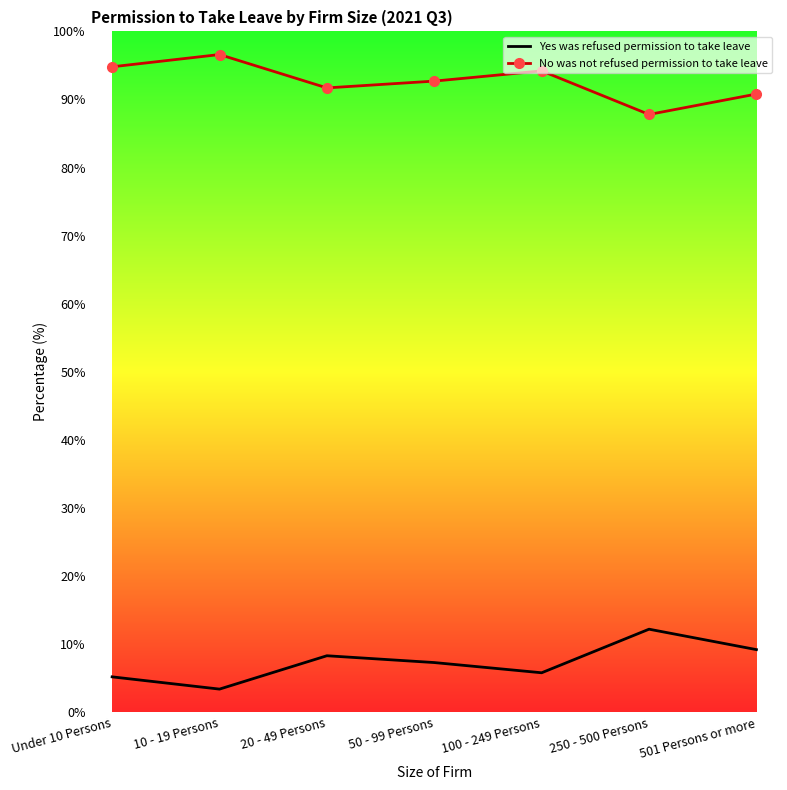

Reading left to right, list all the values displayed in this chart.

Yes was refused permission to take leave: Under 10 Persons=5.2	10 - 19 Persons=3.4	20 - 49 Persons=8.3	50 - 99 Persons=7.3	100 - 249 Persons=5.8	250 - 500 Persons=12.2	501 Persons or more=9.2
No was not refused permission to take leave: Under 10 Persons=94.8	10 - 19 Persons=96.6	20 - 49 Persons=91.7	50 - 99 Persons=92.7	100 - 249 Persons=94.2	250 - 500 Persons=87.8	501 Persons or more=90.8